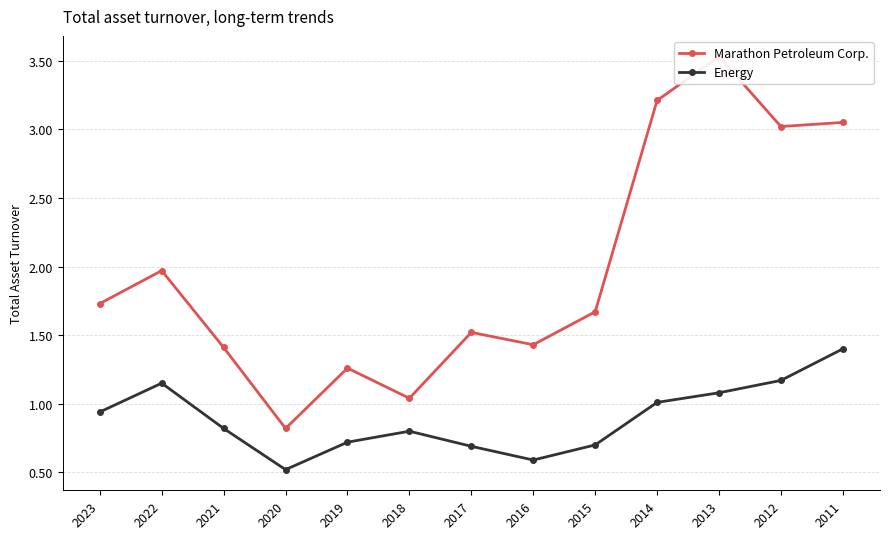

What value does the Marathon Petroleum Corp. series have at 2012?

3.0